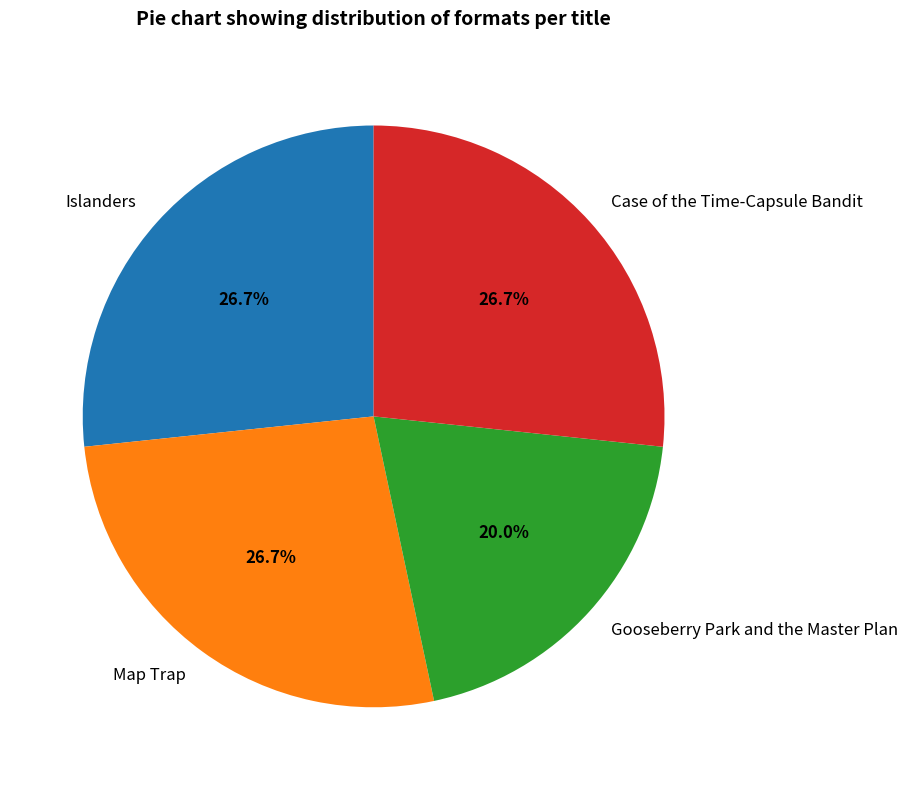

What is the ratio of the value at Islanders to the value at Gooseberry Park and the Master Plan?

1.3